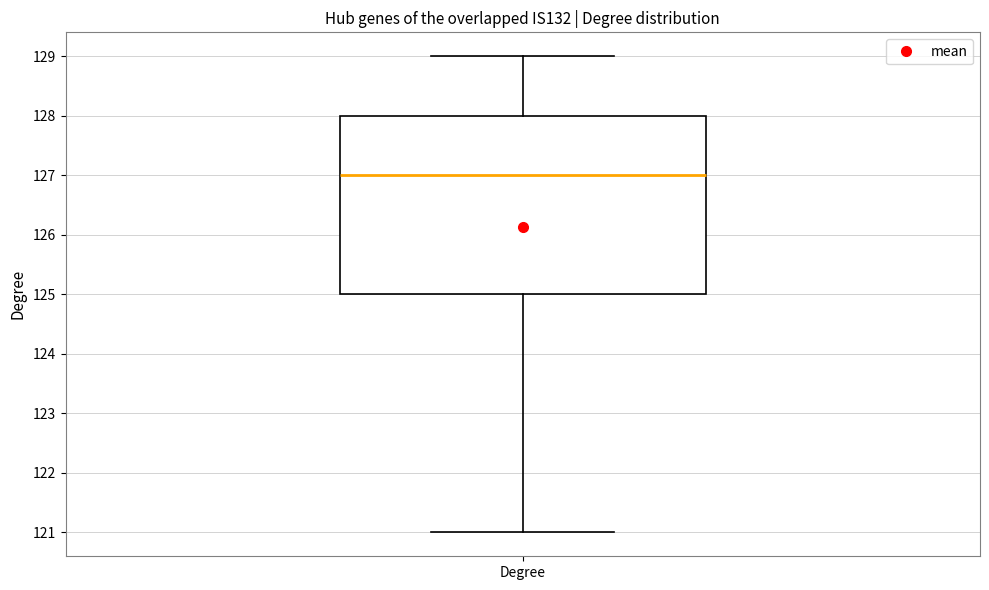

Read this box plot against the y-axis: the position of the median line, the range covered by the box, and the ends of both whiskers. The values are not printed on the chart, so give them approximately, as read against the axis.

median 127, box 125 to 128, whiskers 121 to 129